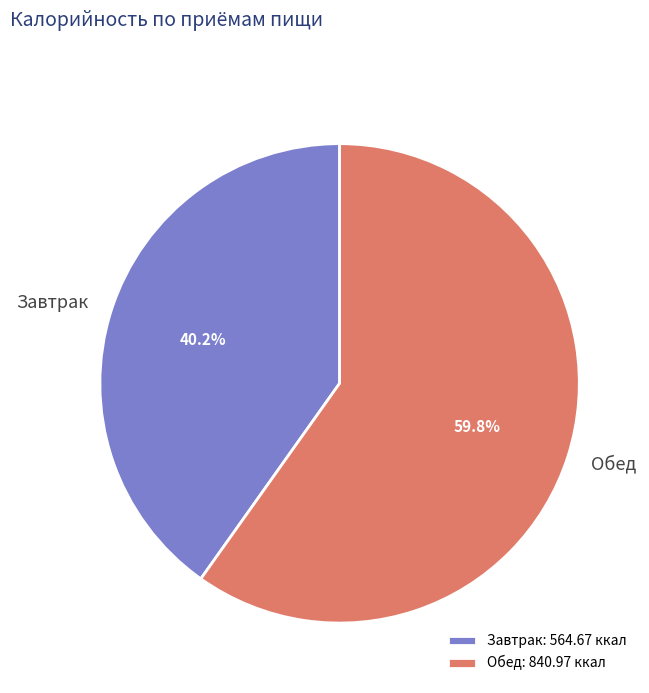

Is it true that Завтрак is 48% of the pie?

False